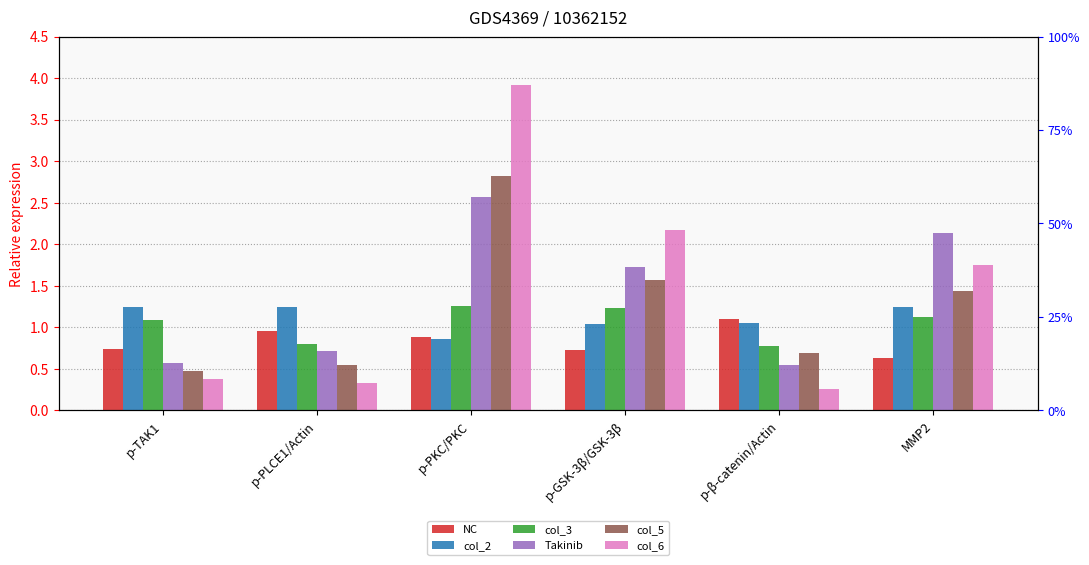

At how many categories does at least one series exceed 1?

6